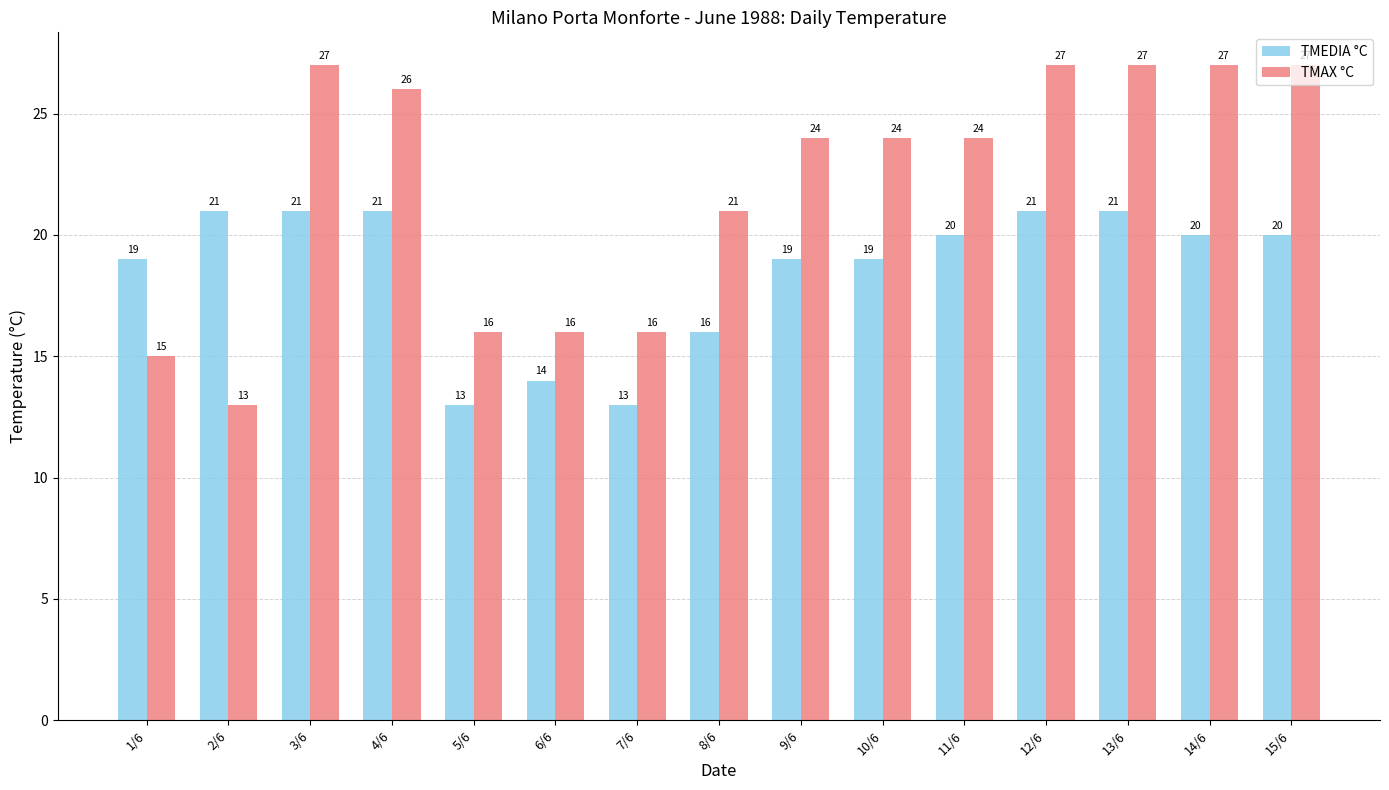

What is the lowest value of the TMEDIA °C series?

13